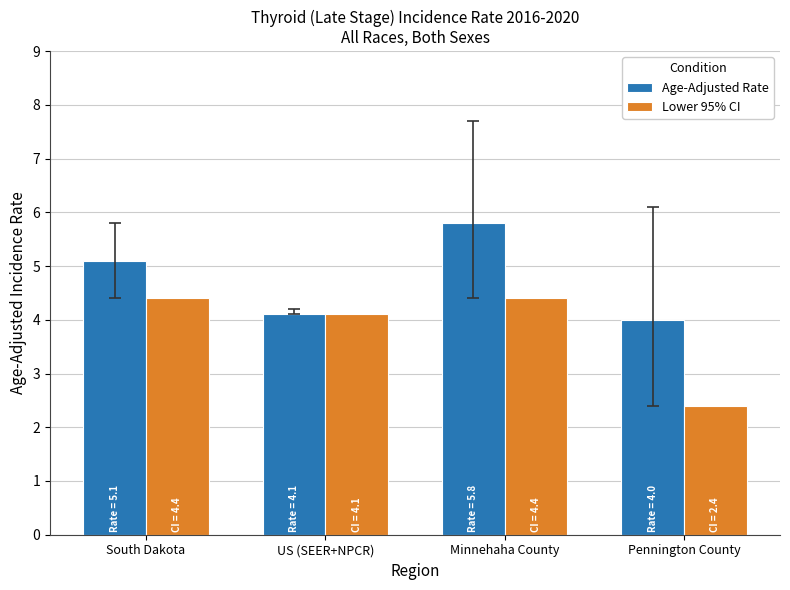

Is the value of Age-Adjusted Rate at Minnehaha County greater than the value of Lower 95% CI at Pennington County?

Yes